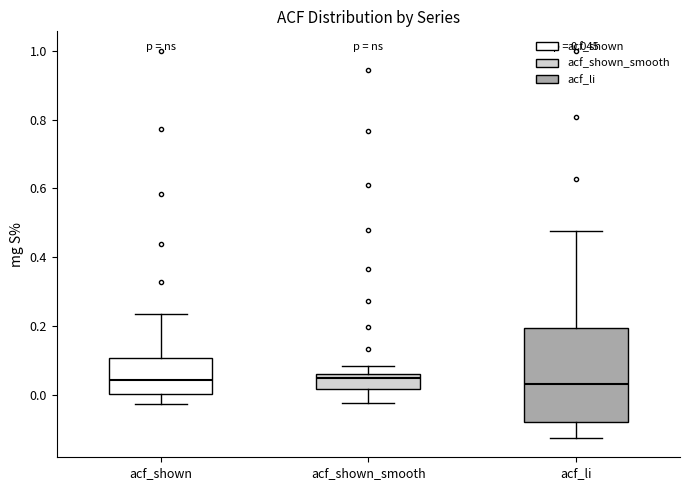

Comparing the boxes themselves (not the whiskers), which one is the tallest?

acf_li